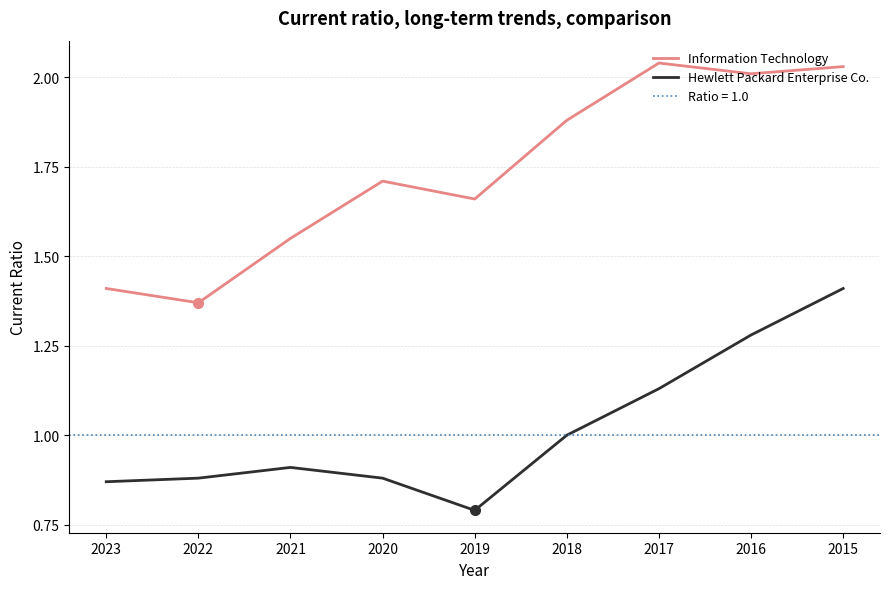

Which series has the largest total across all categories?

Information Technology